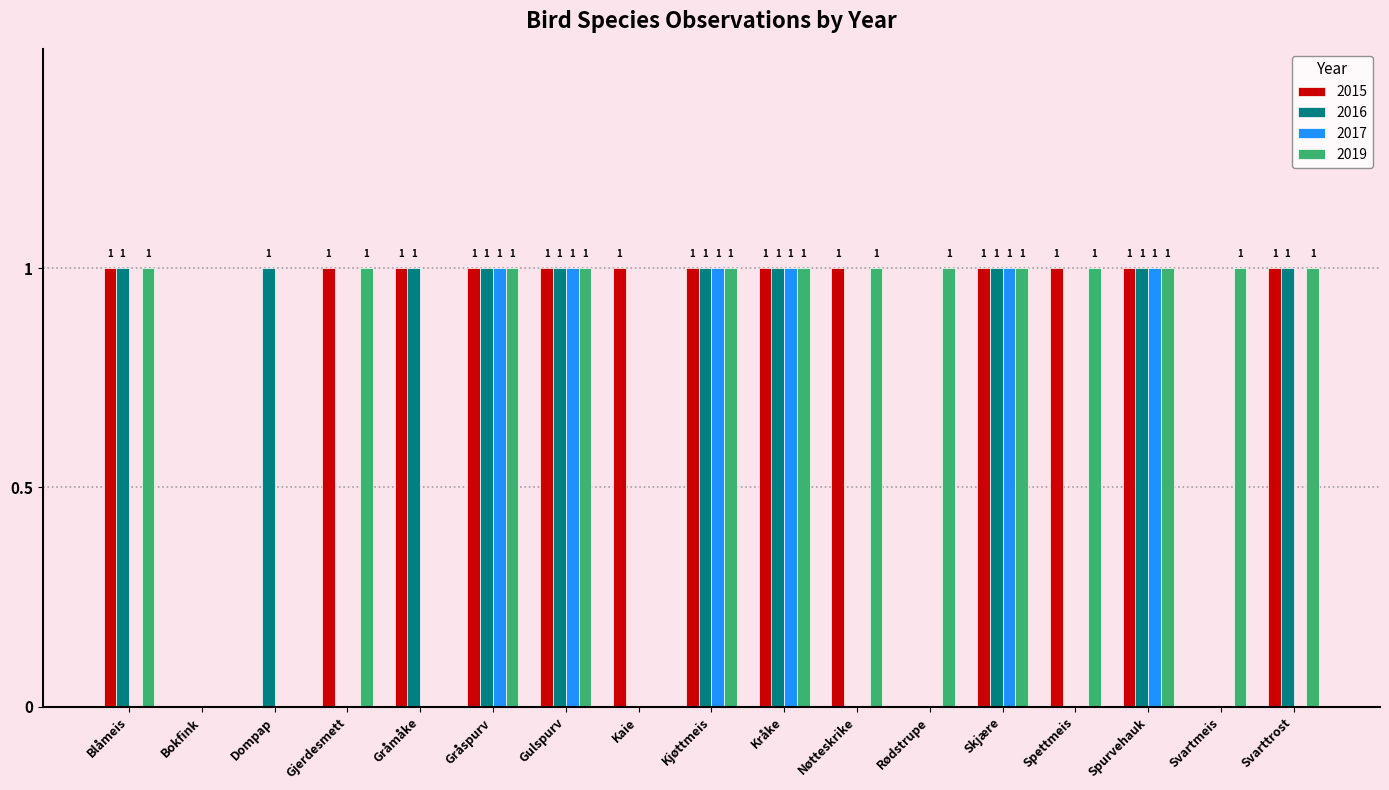

Reading left to right, transcribe all the data shown in this chart.

2015: Blåmeis=1	Bokfink=0	Dompap=0	Gjerdesmett=1	Gråmåke=1	Gråspurv=1	Gulspurv=1	Kaie=1	Kjøttmeis=1	Kråke=1	Nøtteskrike=1	Rødstrupe=0	Skjære=1	Spettmeis=1	Spurvehauk=1	Svartmeis=0	Svarttrost=1
2016: Blåmeis=1	Bokfink=0	Dompap=1	Gjerdesmett=0	Gråmåke=1	Gråspurv=1	Gulspurv=1	Kaie=0	Kjøttmeis=1	Kråke=1	Nøtteskrike=0	Rødstrupe=0	Skjære=1	Spettmeis=0	Spurvehauk=1	Svartmeis=0	Svarttrost=1
2017: Blåmeis=0	Bokfink=0	Dompap=0	Gjerdesmett=0	Gråmåke=0	Gråspurv=1	Gulspurv=1	Kaie=0	Kjøttmeis=1	Kråke=1	Nøtteskrike=0	Rødstrupe=0	Skjære=1	Spettmeis=0	Spurvehauk=1	Svartmeis=0	Svarttrost=0
2019: Blåmeis=1	Bokfink=0	Dompap=0	Gjerdesmett=1	Gråmåke=0	Gråspurv=1	Gulspurv=1	Kaie=0	Kjøttmeis=1	Kråke=1	Nøtteskrike=1	Rødstrupe=1	Skjære=1	Spettmeis=1	Spurvehauk=1	Svartmeis=1	Svarttrost=1